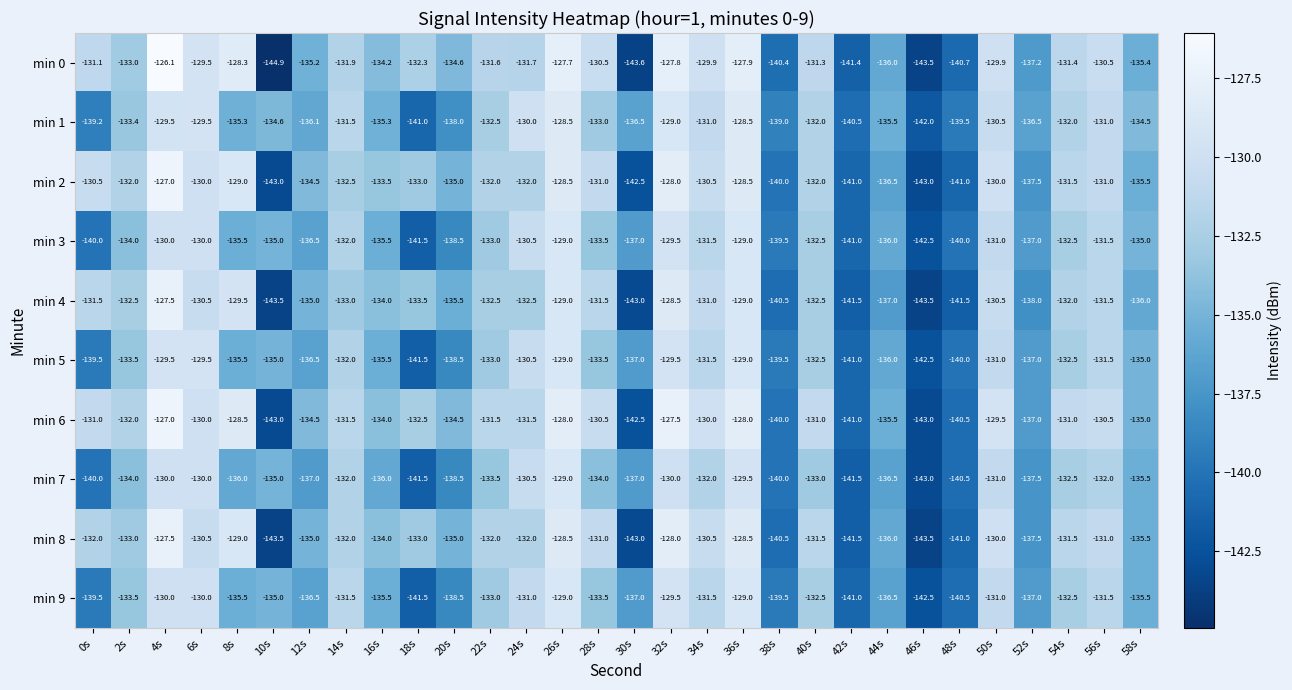

Which series has the widest spread of values?

min 0